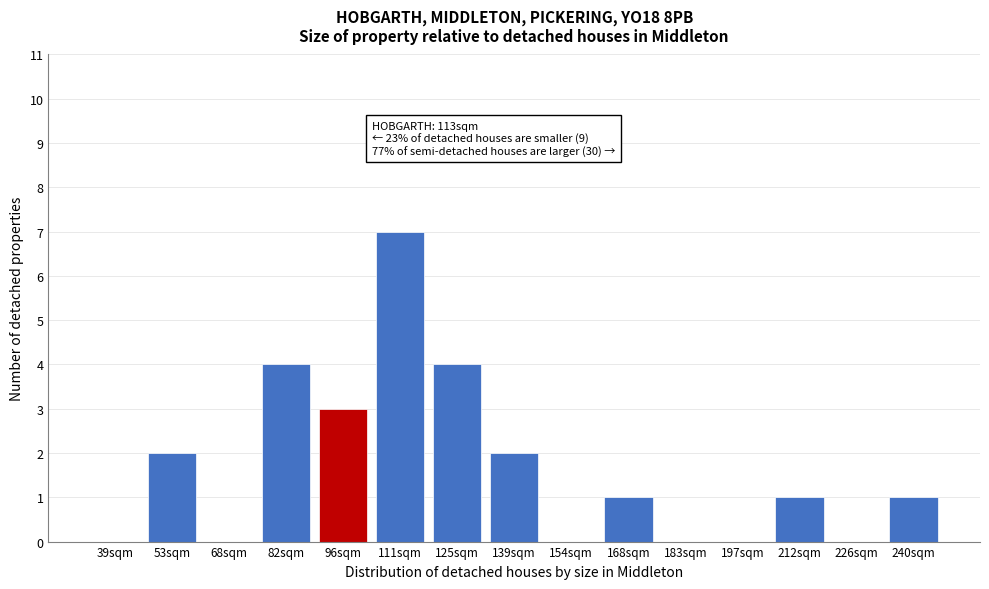

Reading right to left, what are all the values shown in this chart?

240sqm=1	226sqm=0	212sqm=1	197sqm=0	183sqm=0	168sqm=1	154sqm=0	139sqm=2	125sqm=4	111sqm=7	96sqm=3	82sqm=4	68sqm=0	53sqm=2	39sqm=0